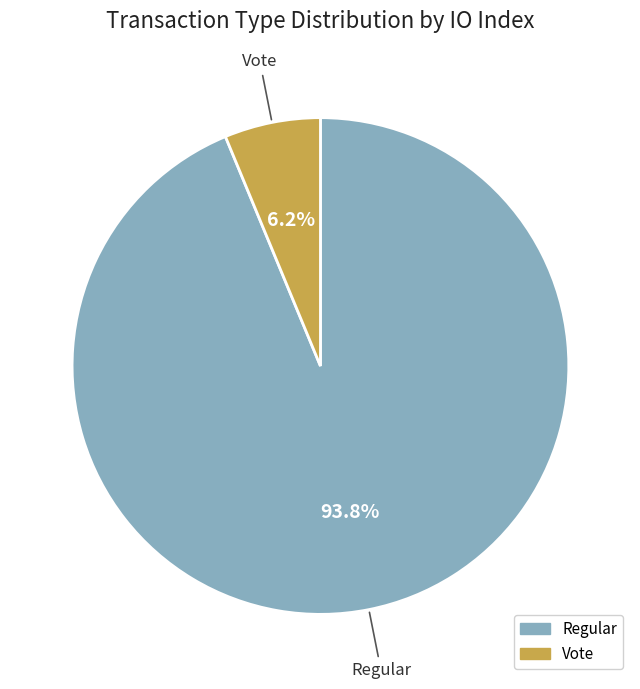

What is the smallest slice in the pie chart?

Vote